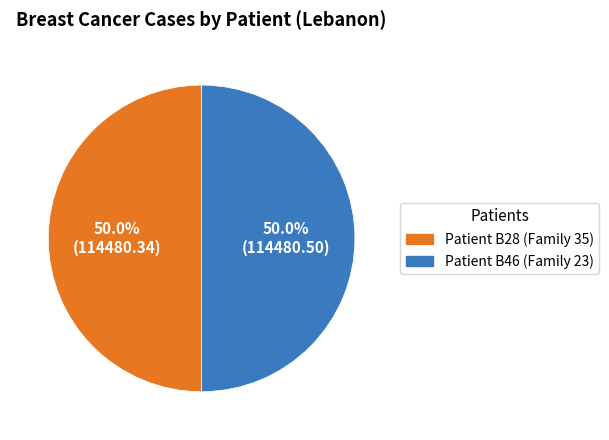

What is the total percentage of Patient B46 (Family 23) and Patient B28 (Family 35)?

100.0%